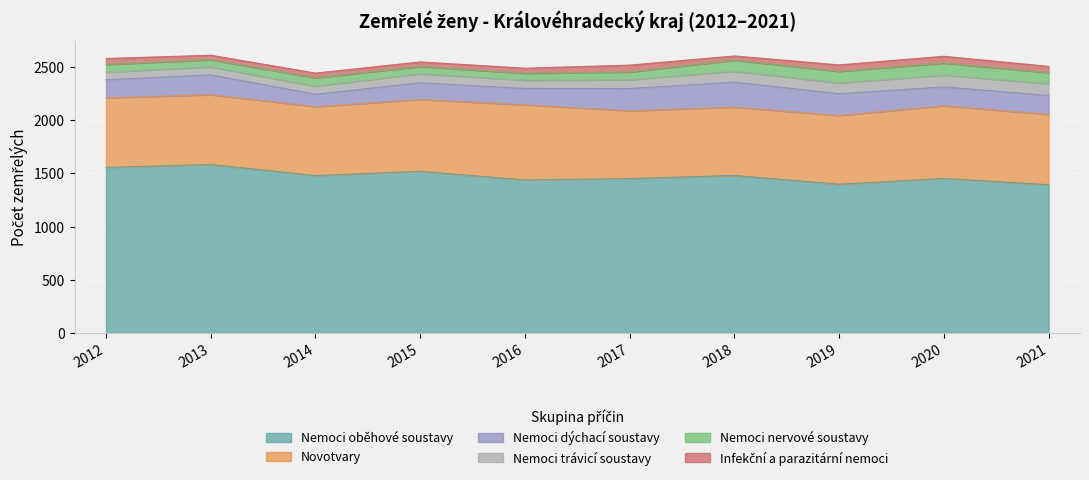

Reading left to right, transcribe all the data shown in this chart.

Nemoci oběhové soustavy: 2012=1557	2013=1584	2014=1480	2015=1520	2016=1439	2017=1452	2018=1481	2019=1399	2020=1453	2021=1394
Novotvary: 2012=654	2013=656	2014=648	2015=675	2016=706	2017=637	2018=642	2019=646	2020=683	2021=661
Nemoci dýchací soustavy: 2012=170	2013=186	2014=116	2015=157	2016=154	2017=209	2018=235	2019=204	2020=177	2021=178
Nemoci trávicí soustavy: 2012=71	2013=75	2014=76	2015=85	2016=76	2017=83	2018=103	2019=101	2020=111	2021=110
Nemoci nervové soustavy: 2012=72	2013=67	2014=78	2015=68	2016=66	2017=72	2018=103	2019=109	2020=113	2021=104
Infekční a parazitární nemoci: 2012=56	2013=43	2014=45	2015=43	2016=48	2017=65	2018=40	2019=61	2020=64	2021=59